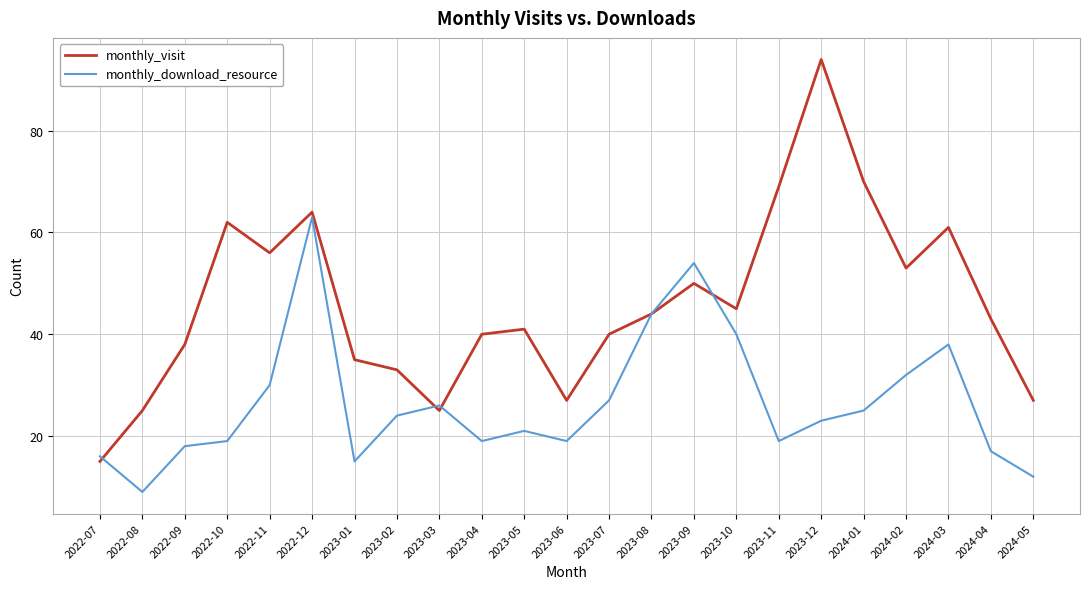

Which category has the highest value in the monthly_download_resource series?

2022-12